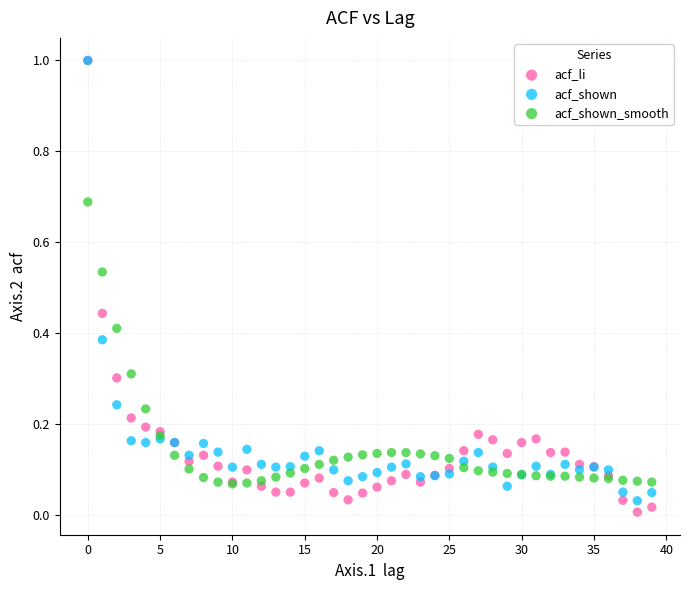

What are all the series names shown in the legend?

acf_li, acf_shown, acf_shown_smooth